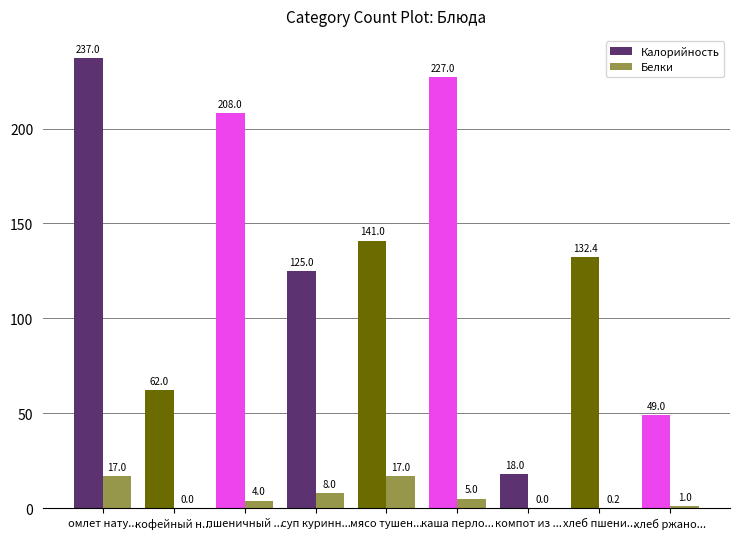

List the series in order of their peak value, highest first.

Калорийность, Белки